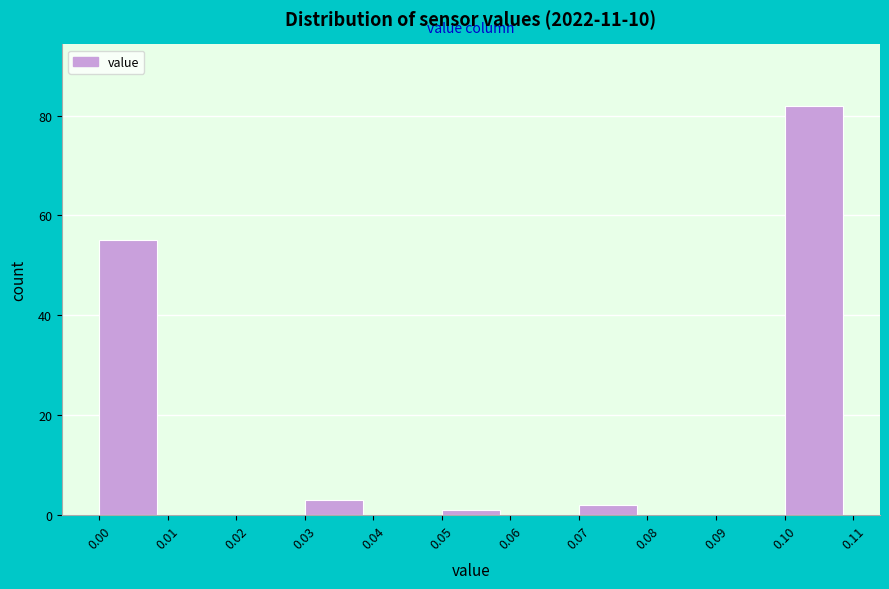

Over which range of the x-axis is the bar tallest?

0.10 to 0.11